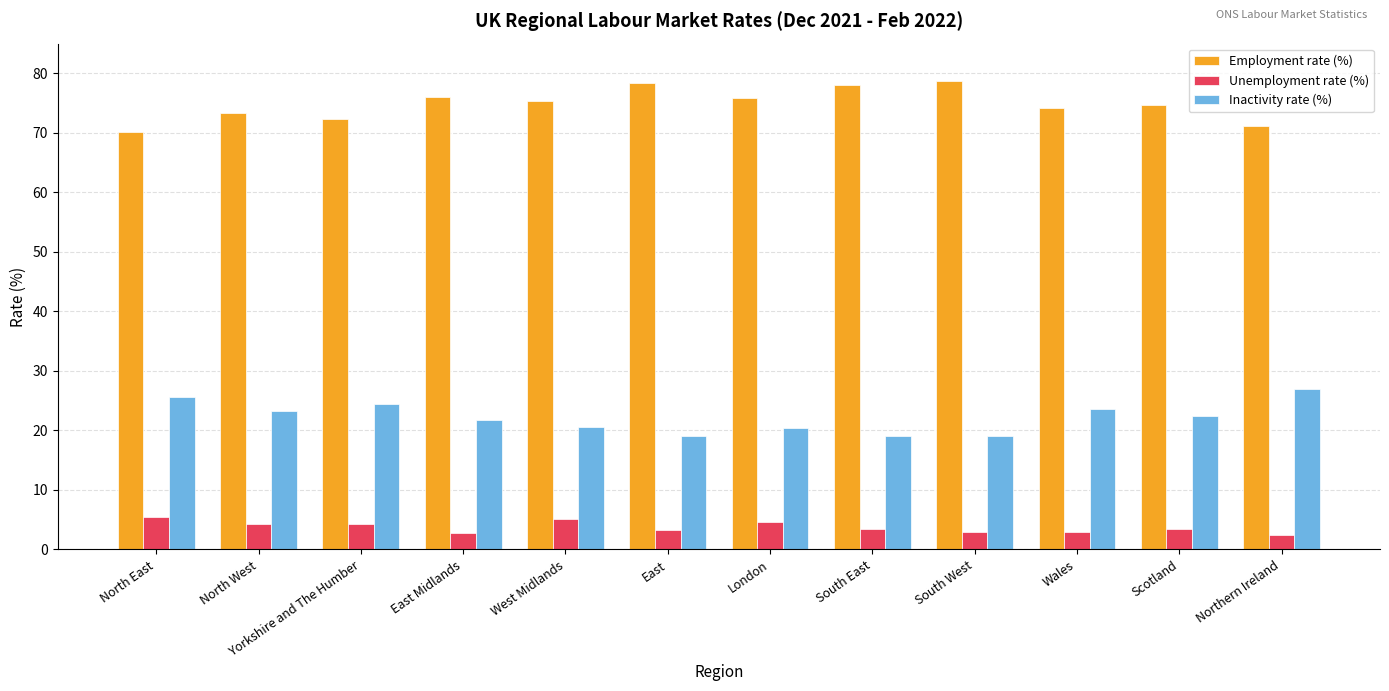

What is the highest value of the Unemployment rate (%) series?

5.4